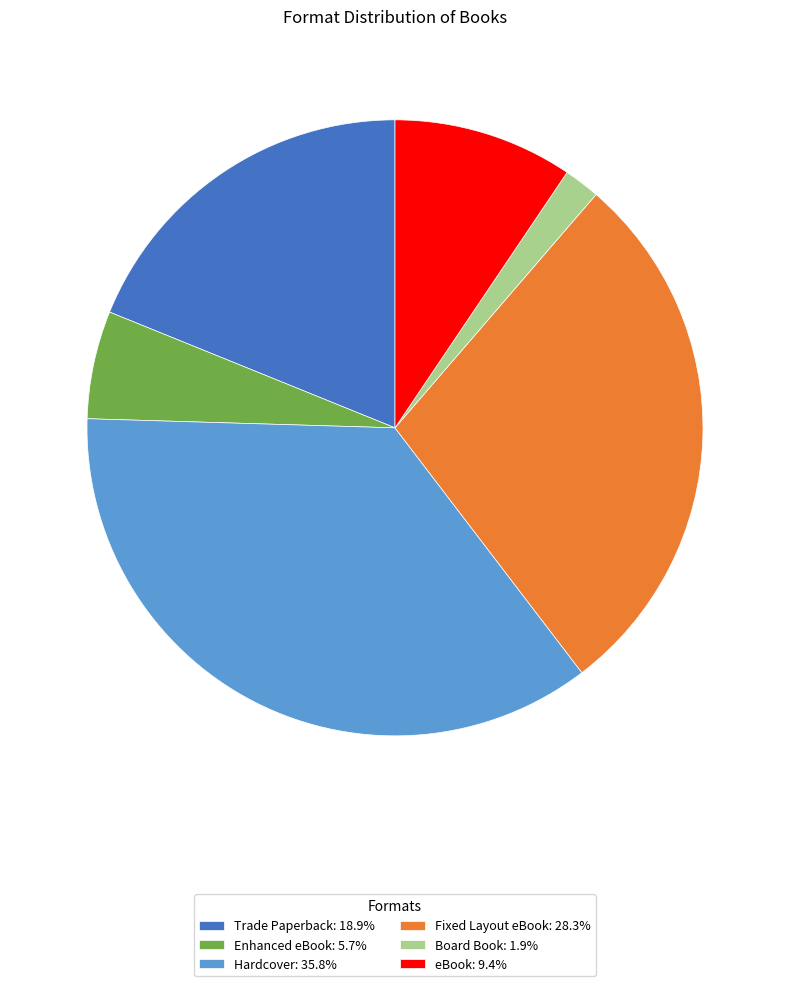

Rank the categories by value from lowest to highest.

Board Book, Enhanced eBook, eBook, Trade Paperback, Fixed Layout eBook, Hardcover